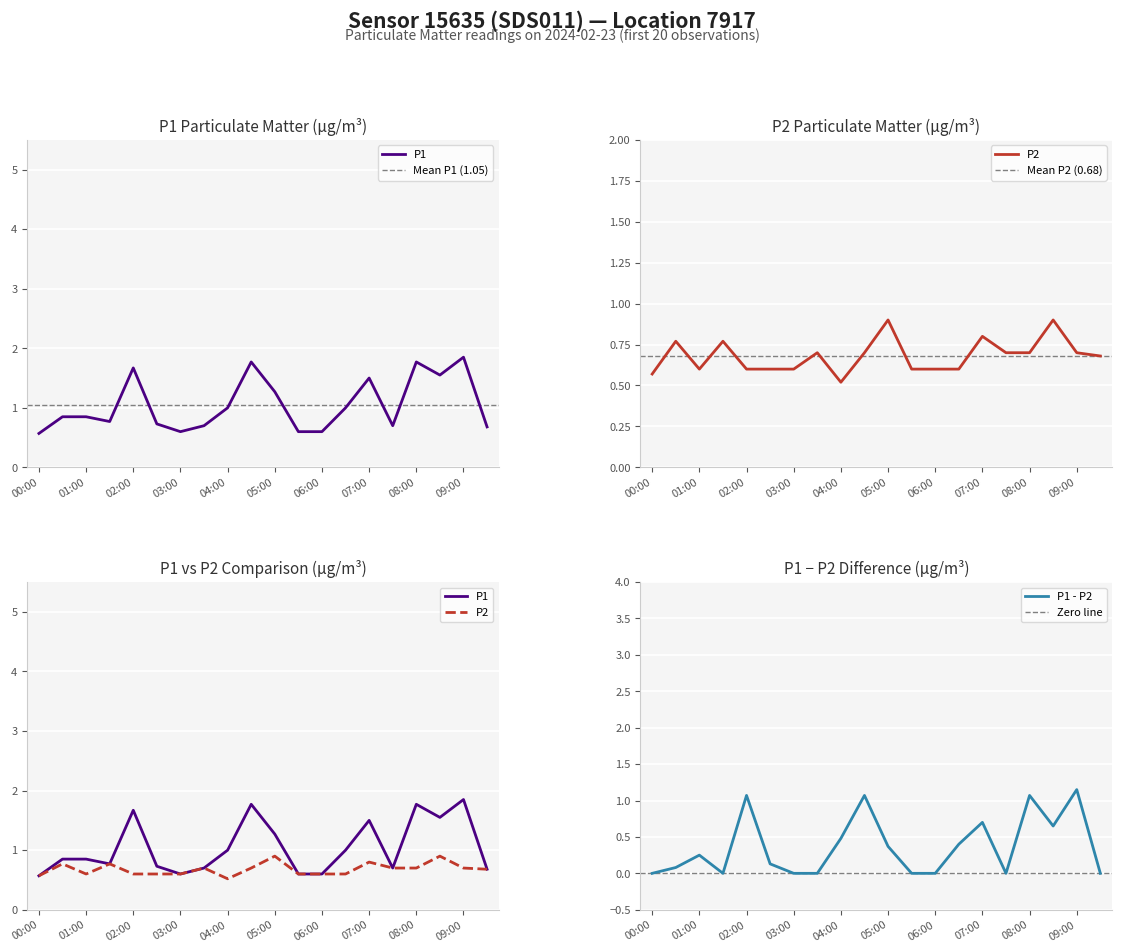

Between 00:00 and 08:30, which is larger?

08:30